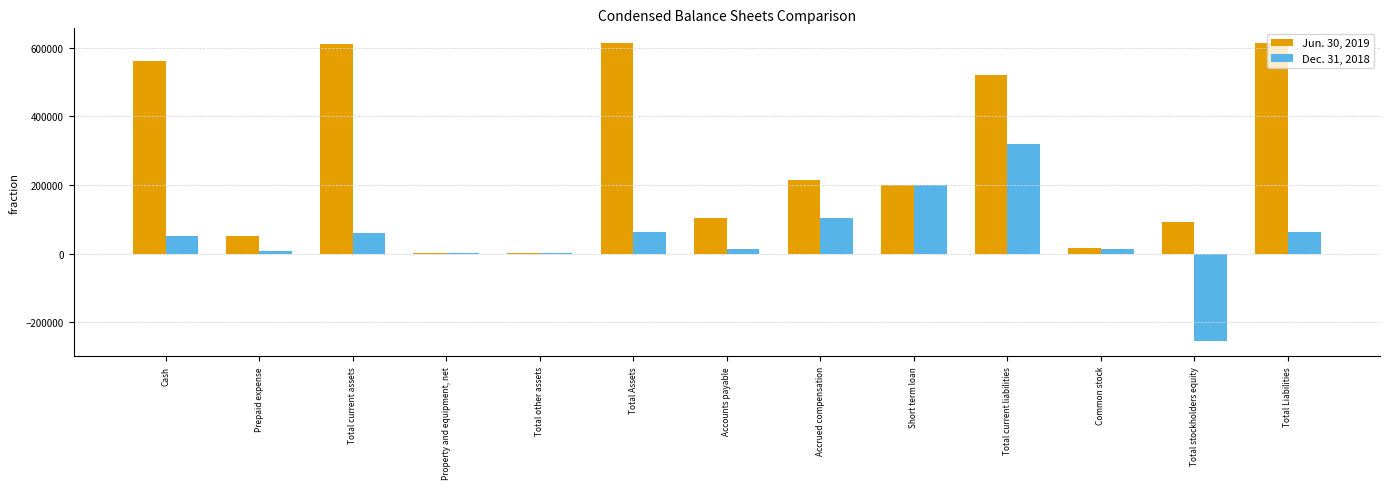

What is the total value across all series at Accrued compensation?

319766